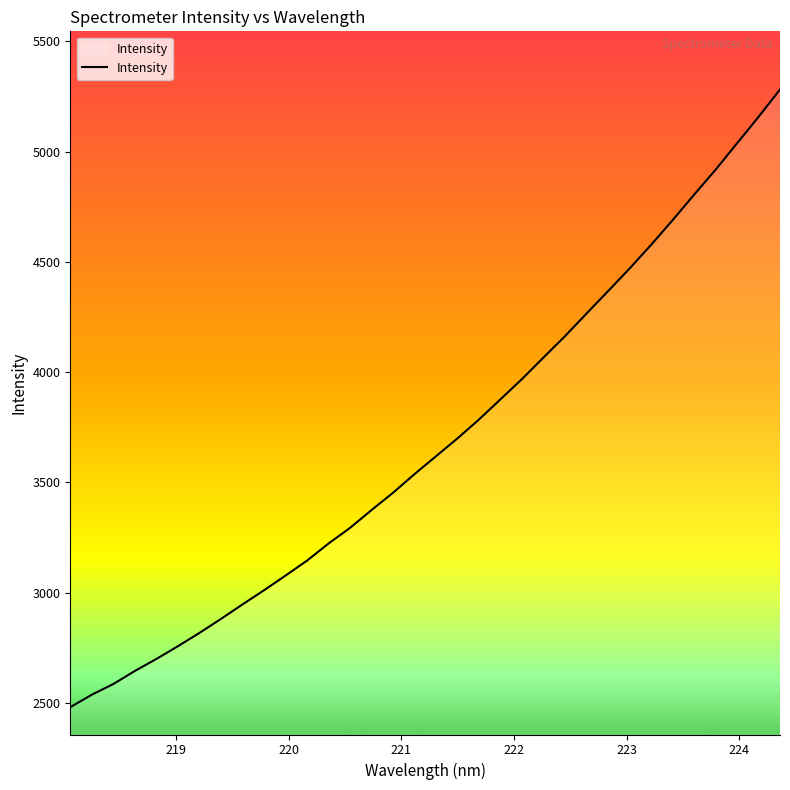

What is the difference between the second highest and second lowest values?

2620.7